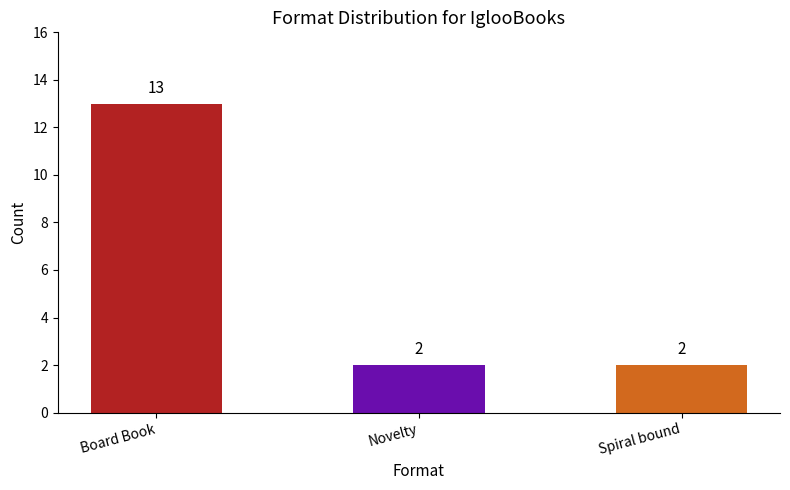

What is the difference between the maximum and minimum values?

11